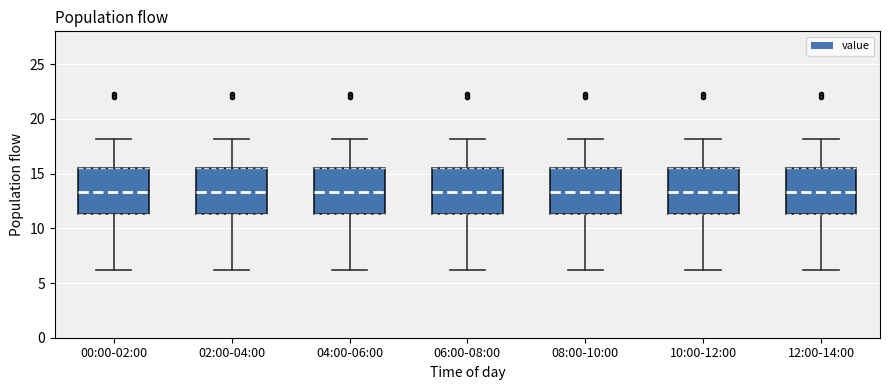

Reading left to right, read every box against the y-axis: the position of its median line, the range the box covers, and the ends of its whiskers. The values are not printed on the chart, so give them approximately, as read against the axis.

00:00-02:00: median 13.5, box 11.5 to 15.5, whiskers 6.0 to 18.0
02:00-04:00: median 13.5, box 11.5 to 15.5, whiskers 6.0 to 18.0
04:00-06:00: median 13.5, box 11.5 to 15.5, whiskers 6.0 to 18.0
06:00-08:00: median 13.5, box 11.5 to 15.5, whiskers 6.0 to 18.0
08:00-10:00: median 13.5, box 11.5 to 15.5, whiskers 6.0 to 18.0
10:00-12:00: median 13.5, box 11.5 to 15.5, whiskers 6.0 to 18.0
12:00-14:00: median 13.5, box 11.5 to 15.5, whiskers 6.0 to 18.0